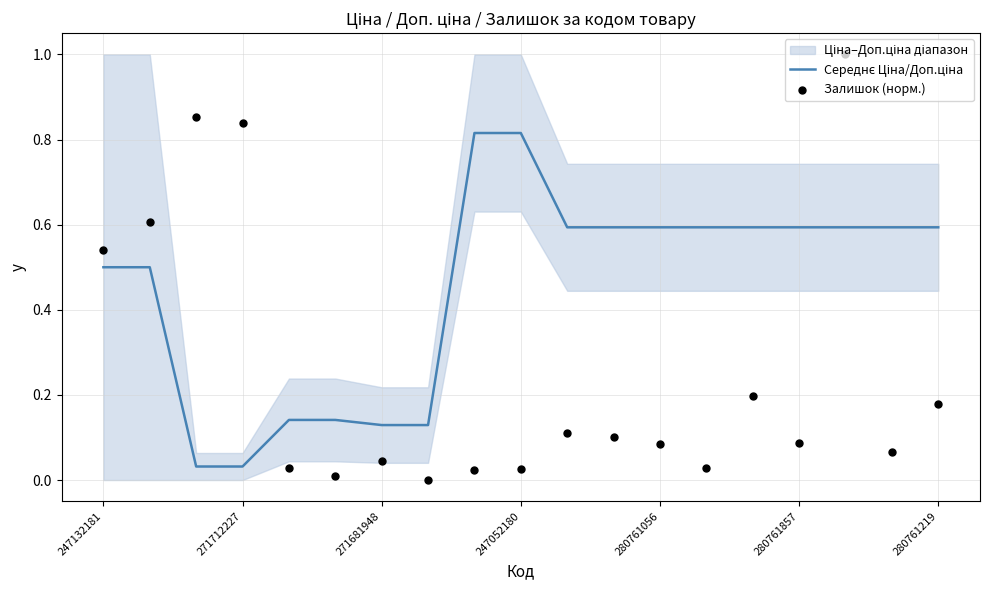

Which series has the largest Y range (max minus min)?

Залишок (норм.)